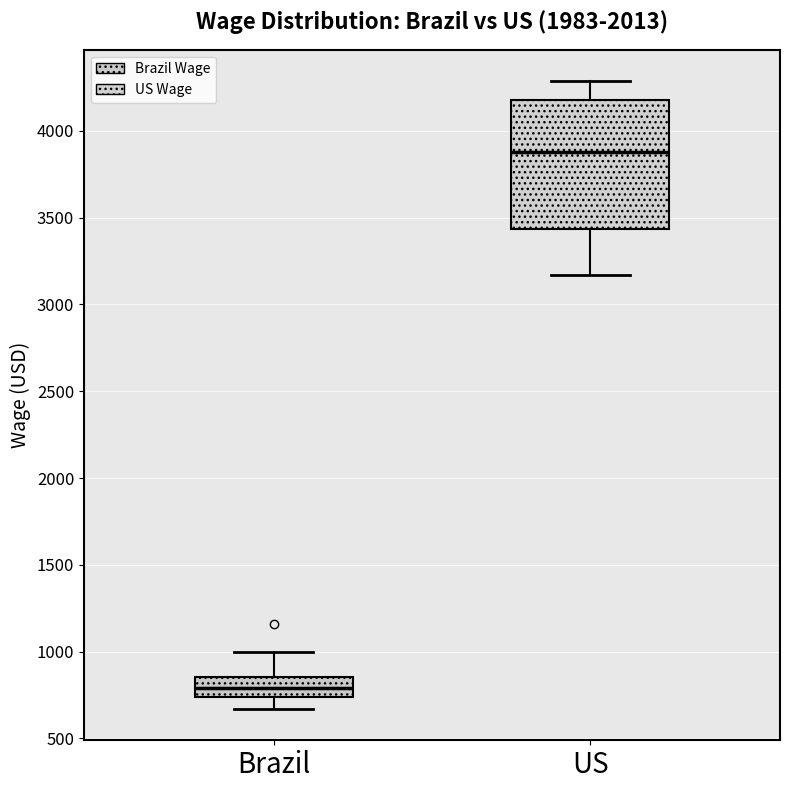

Reading left to right, transcribe this box plot: for each box, give where its median line is, the range the box spans, and where its two whiskers end, as read against the y-axis. The values are not printed on the chart, so give them approximately, as read against the axis.

Brazil: median 800, box 750 to 850, whiskers 650 to 1000
US: median 3900, box 3450 to 4200, whiskers 3150 to 4300